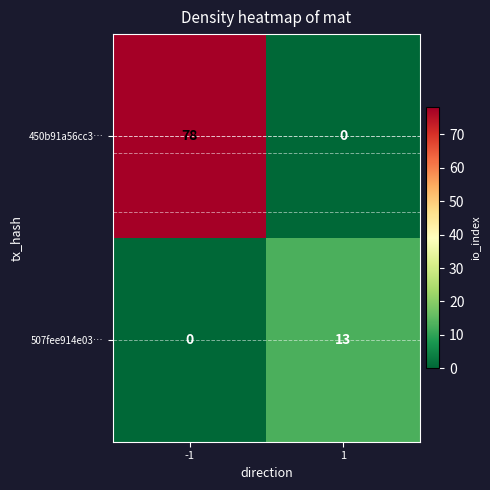

What is the difference between the maximum and minimum values in the 507fee914e03… series?

13